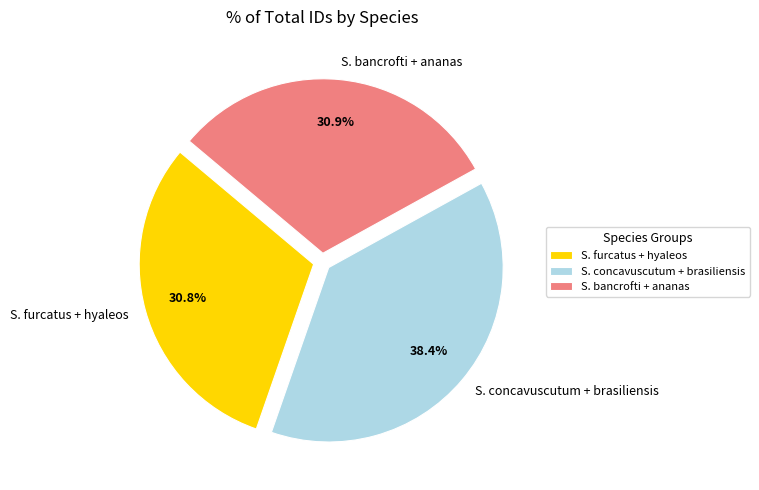

Does S. concavuscutum + brasiliensis account for over 50% of the chart?

No